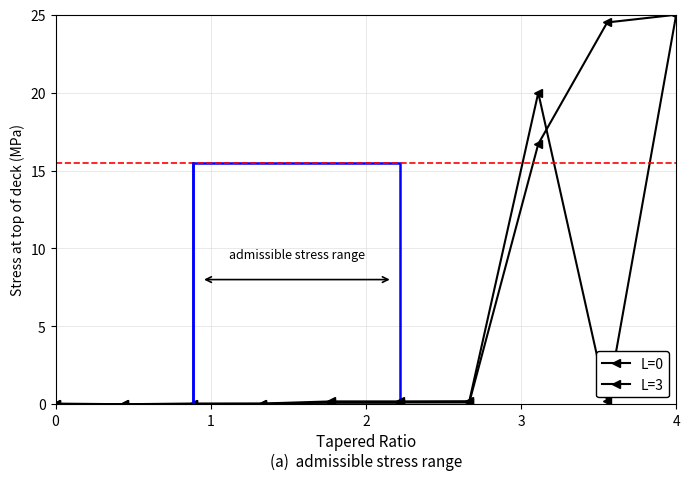

How many series are shown in this chart?

2